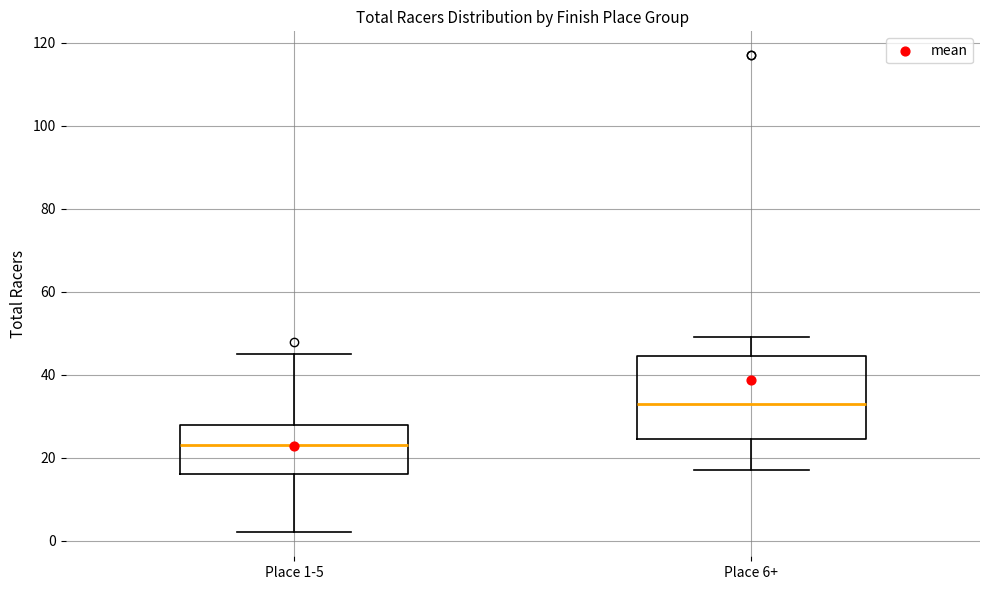

Reading left to right, read every box against the y-axis: the position of its median line, the range the box covers, and the ends of its whiskers. The values are not printed on the chart, so give them approximately, as read against the axis.

Place 1-5: median 24, box 16 to 28, whiskers 2 to 46
Place 6+: median 34, box 24 to 44, whiskers 18 to 50